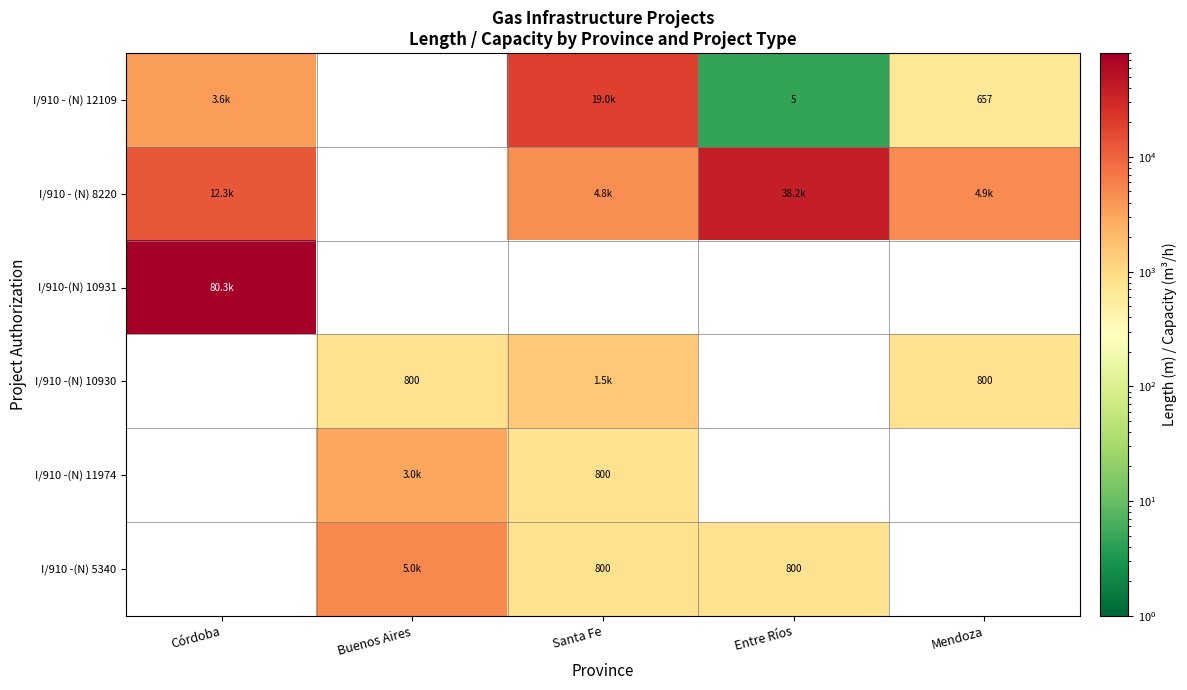

What is the difference between the highest and lowest values at Mendoza?

4196.8